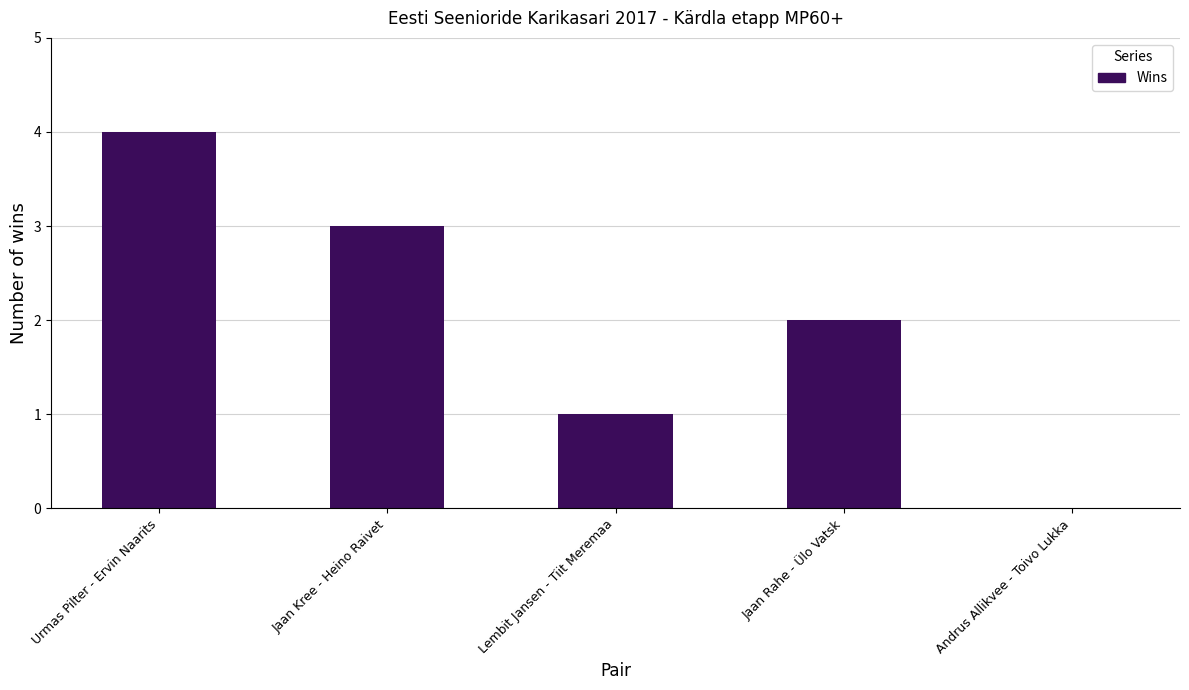

What is the change in value from Urmas Pilter - Ervin Naarits to Lembit Jansen - Tiit Meremaa?

-3